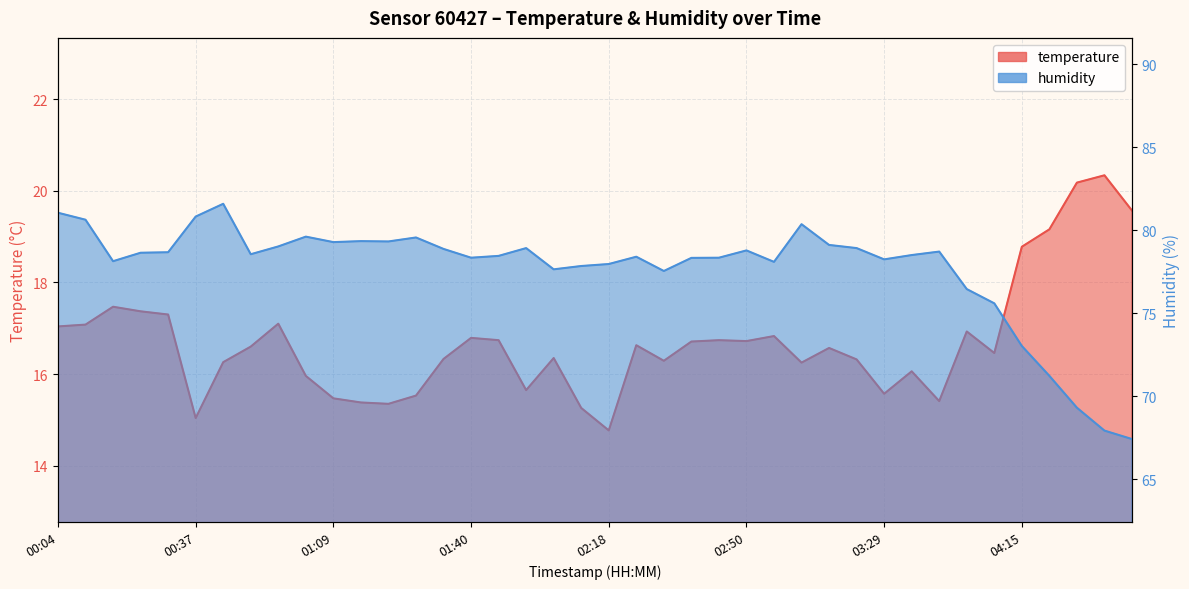

Is the value of temperature at 01:09 greater than the value of humidity at 01:40?

No